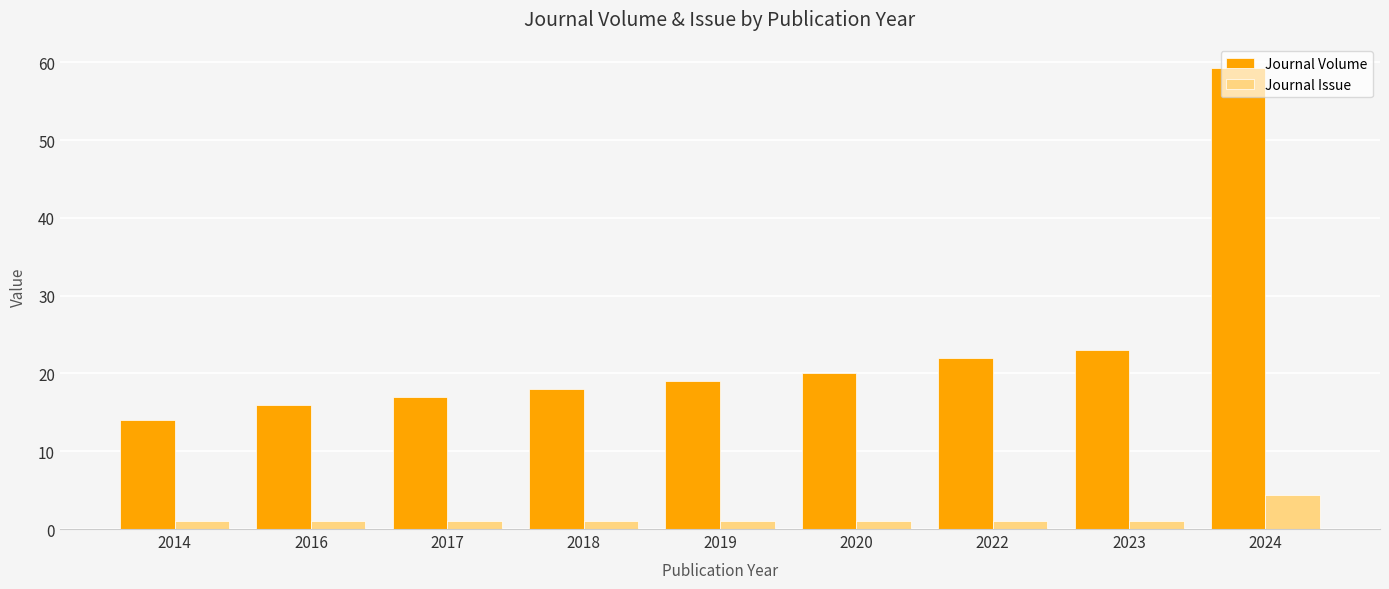

At which label is Journal Volume closest to 36?

2023